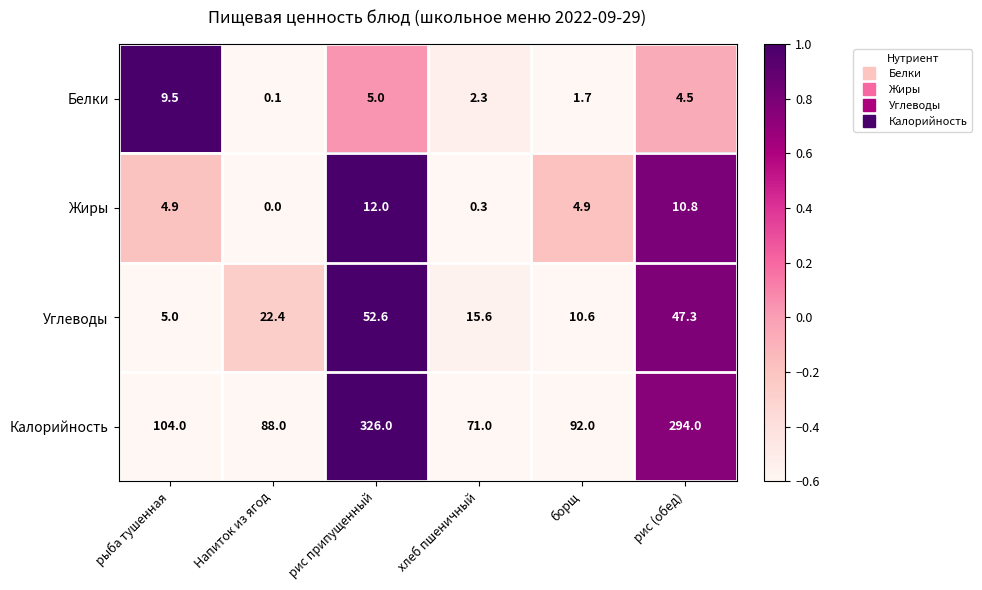

What is the difference between the second highest and second lowest values in the Калорийность series?

206.0